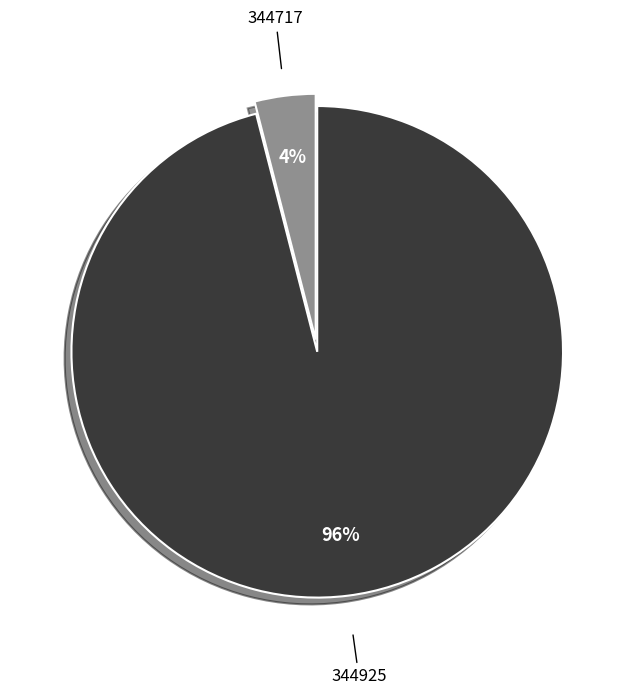

Does any single category account for the majority?

Yes